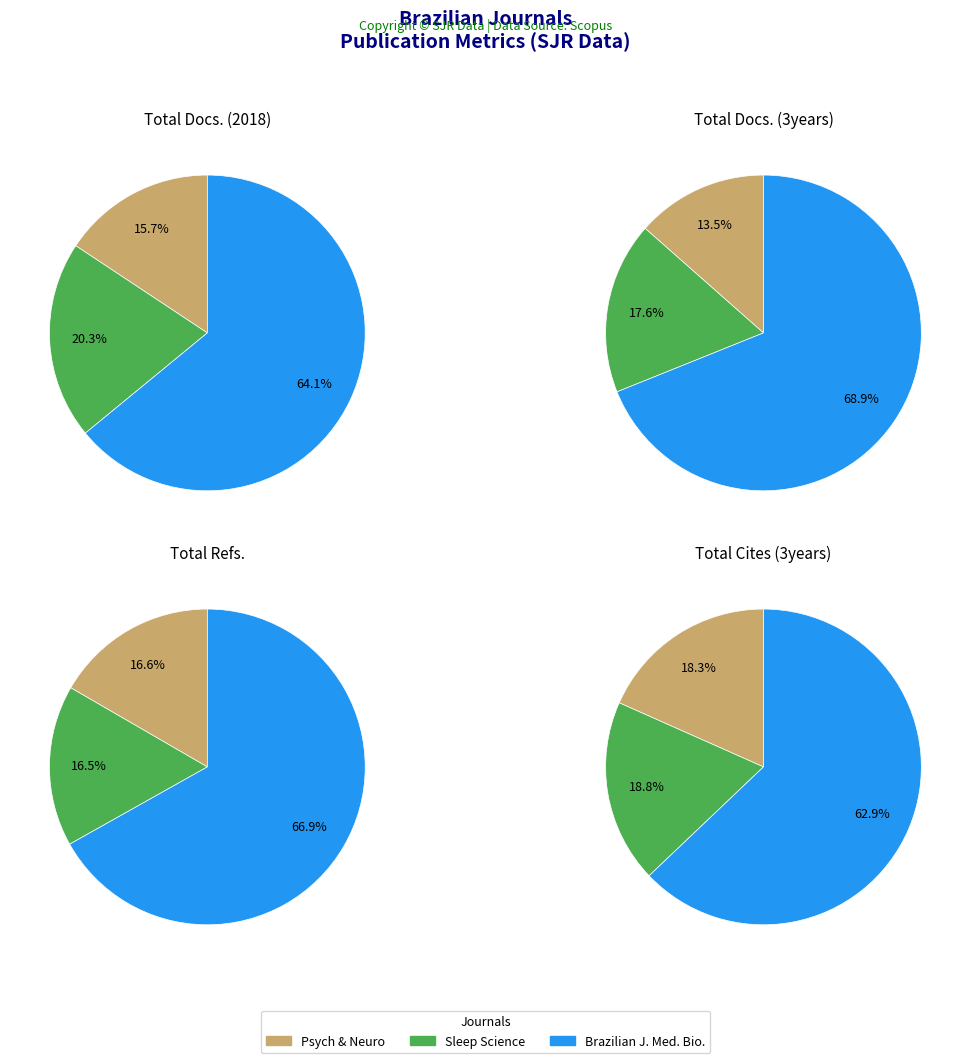

To the nearest percent, what is the combined percentage of Psychology and Neuroscience and Sleep Science?

33%